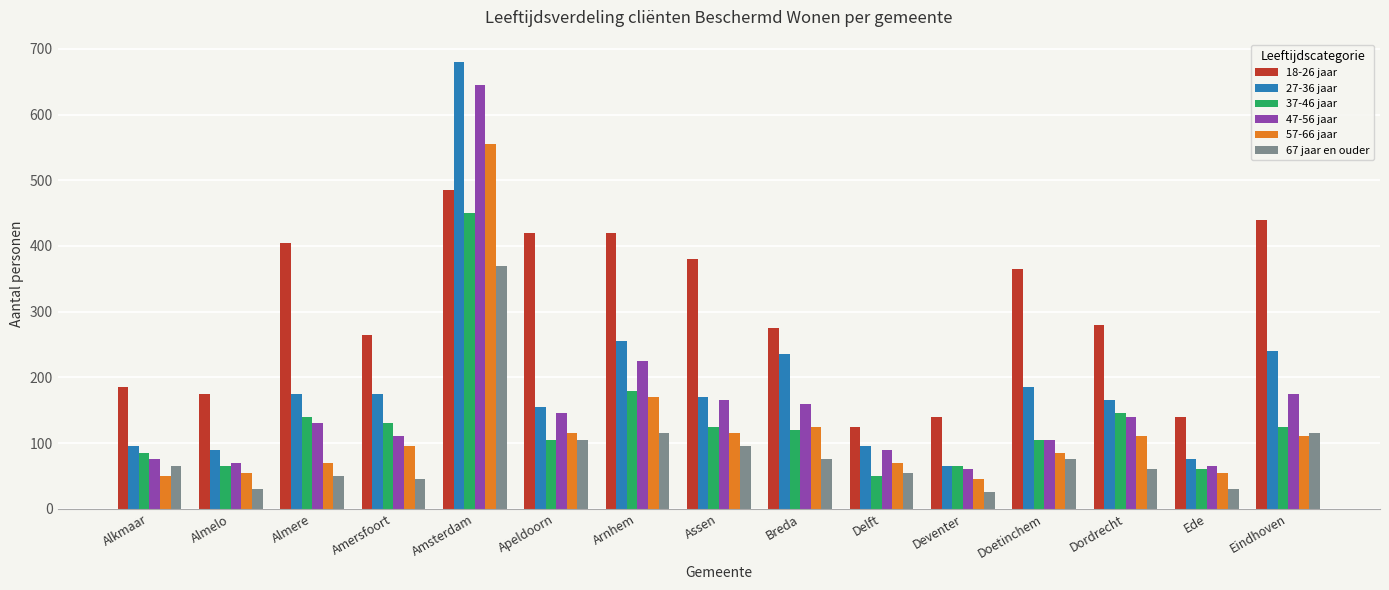

What position from the right is Almere?

13